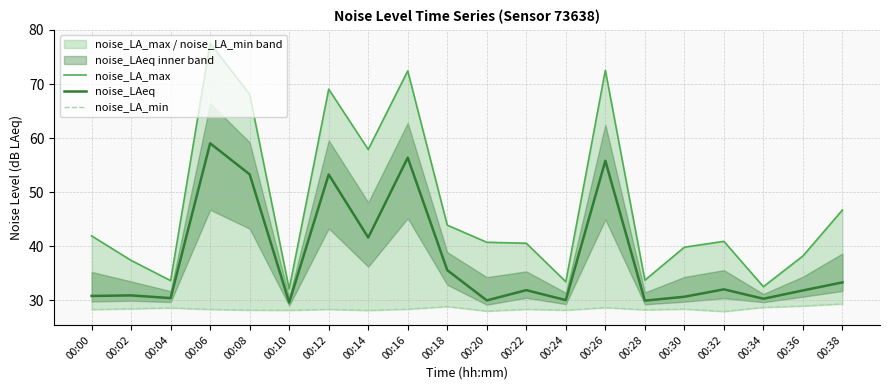

What are all the series names shown in the legend?

noise_LA_max, noise_LAeq, noise_LA_min